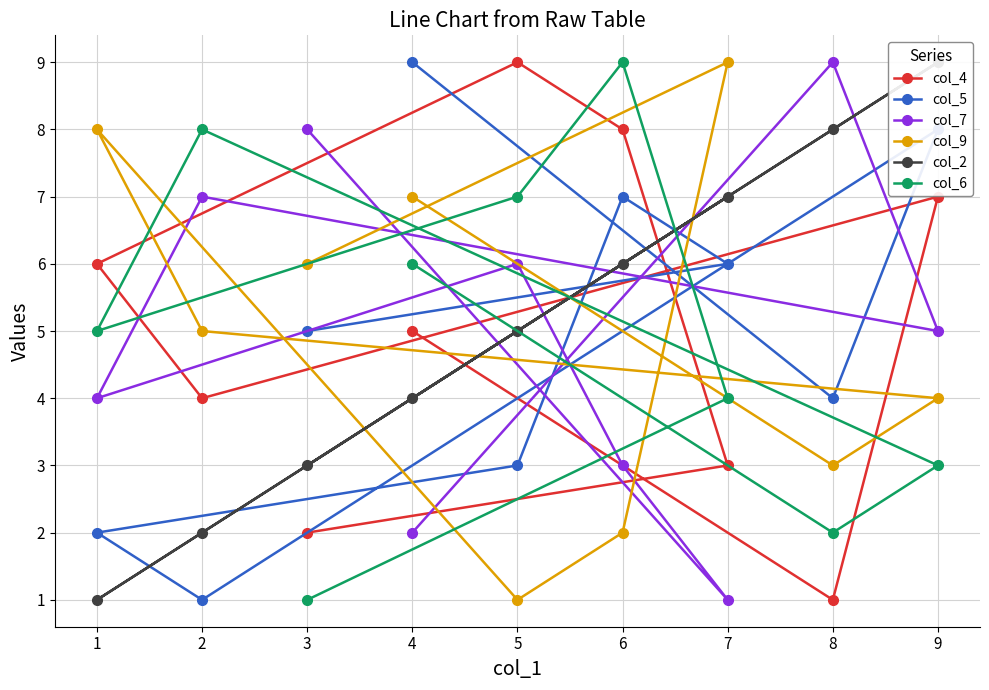

The value of col_6 at 2 is 6. True or false?

False